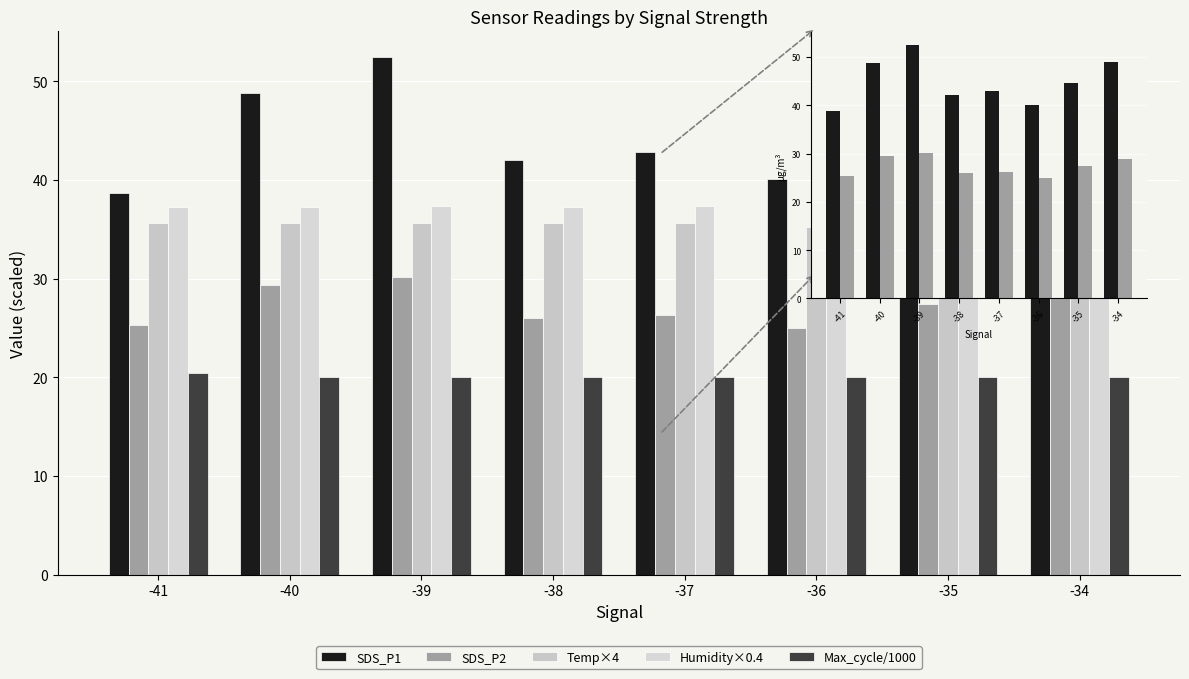

What is the difference between the maximum and minimum values in the Temp×4 series?

0.4